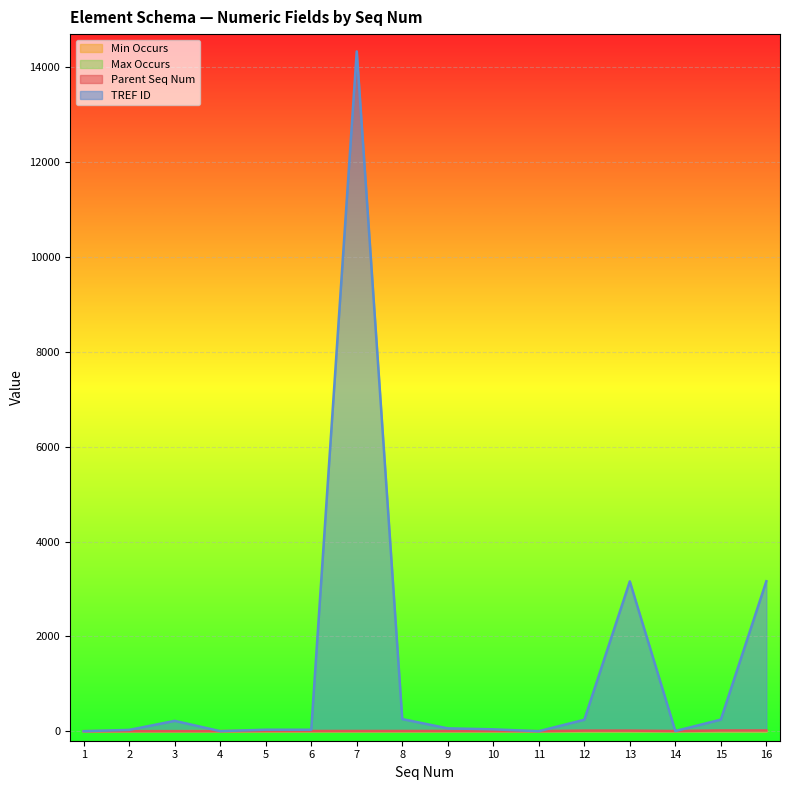

Is it true that TREF ID equals 242 at 12?

True